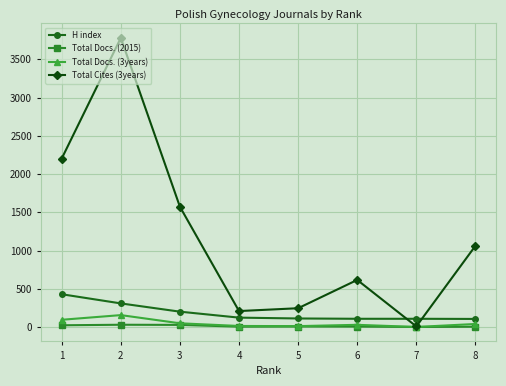

How many categories are shown in the chart?

8